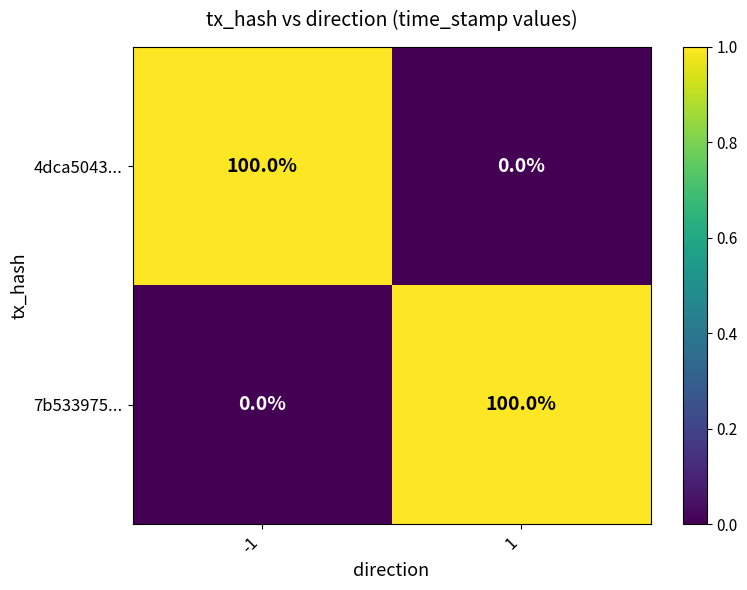

What is the maximum value for 4dca5043...?

100